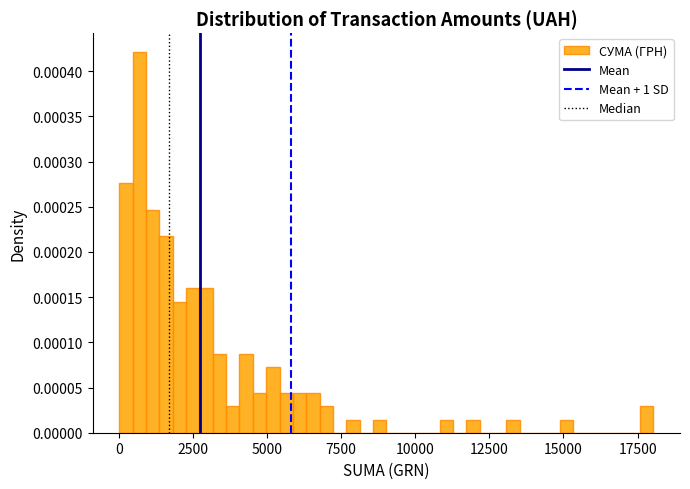

Around what value on the x-axis is the tallest bar? Give the approximate position of its centre, as read against the axis.

500